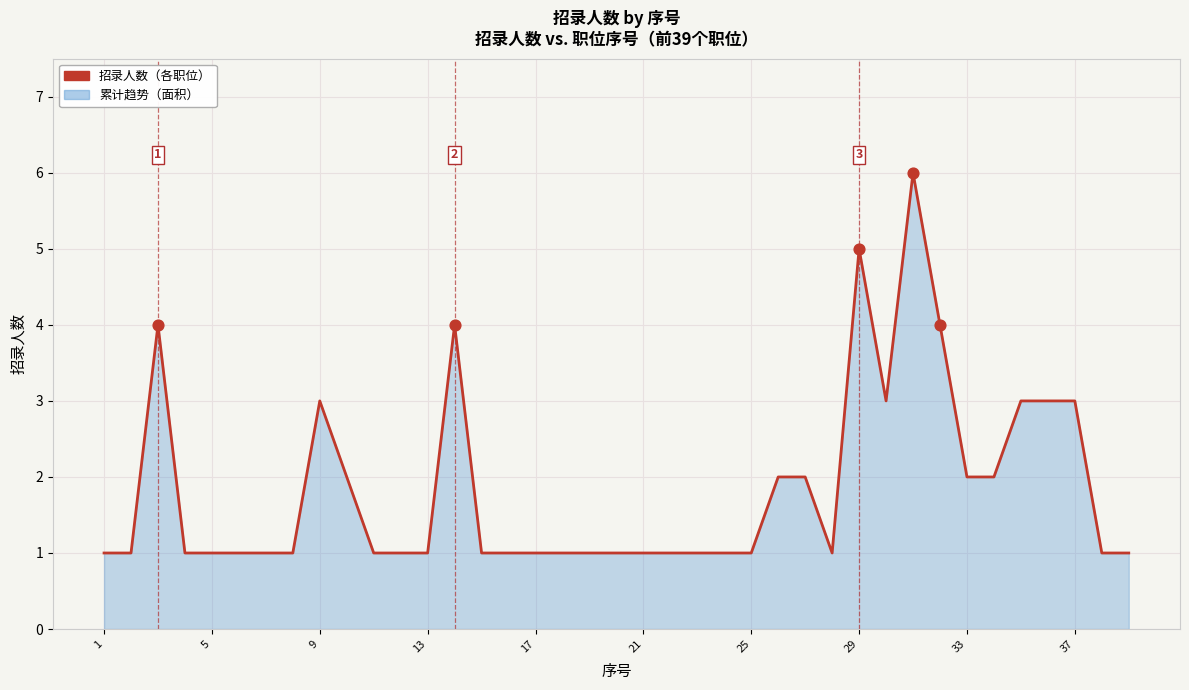

What is the difference between the maximum and minimum values?

5